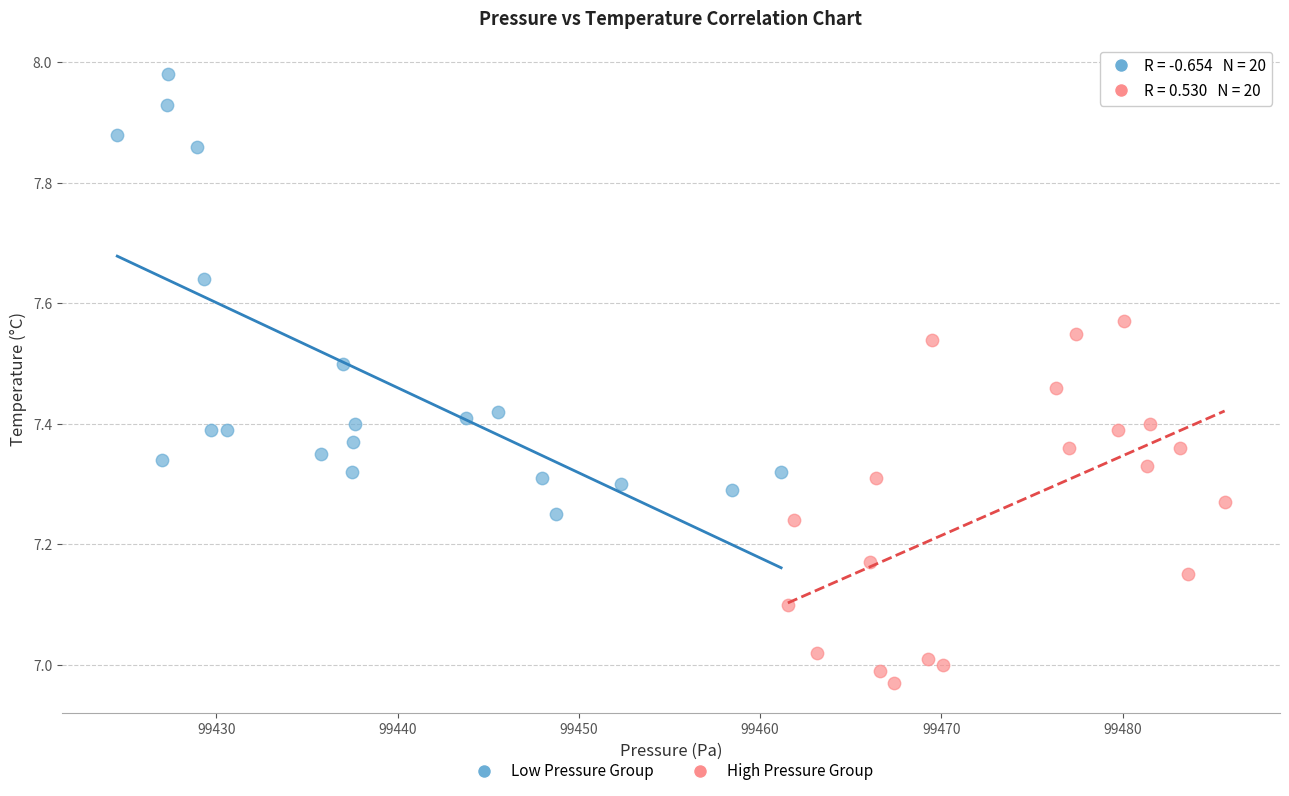

Which series has the widest spread of Y values?

Low Pressure Group